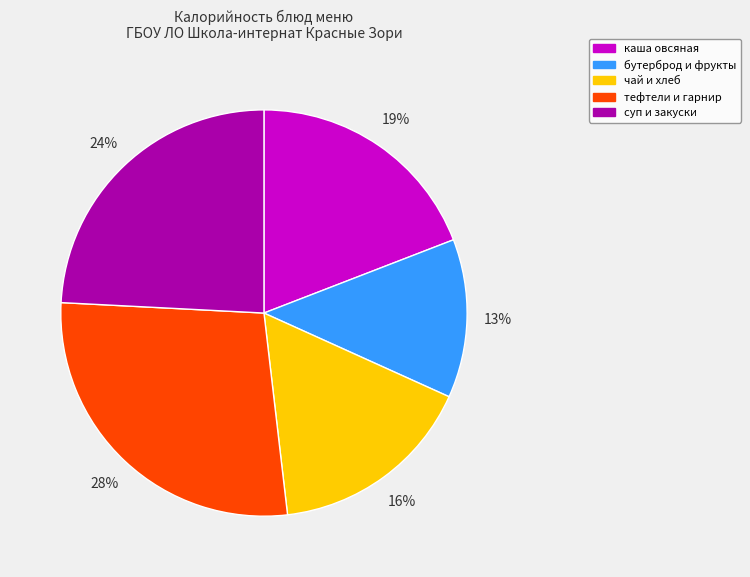

Does чай и хлеб account for over 50% of the chart?

No